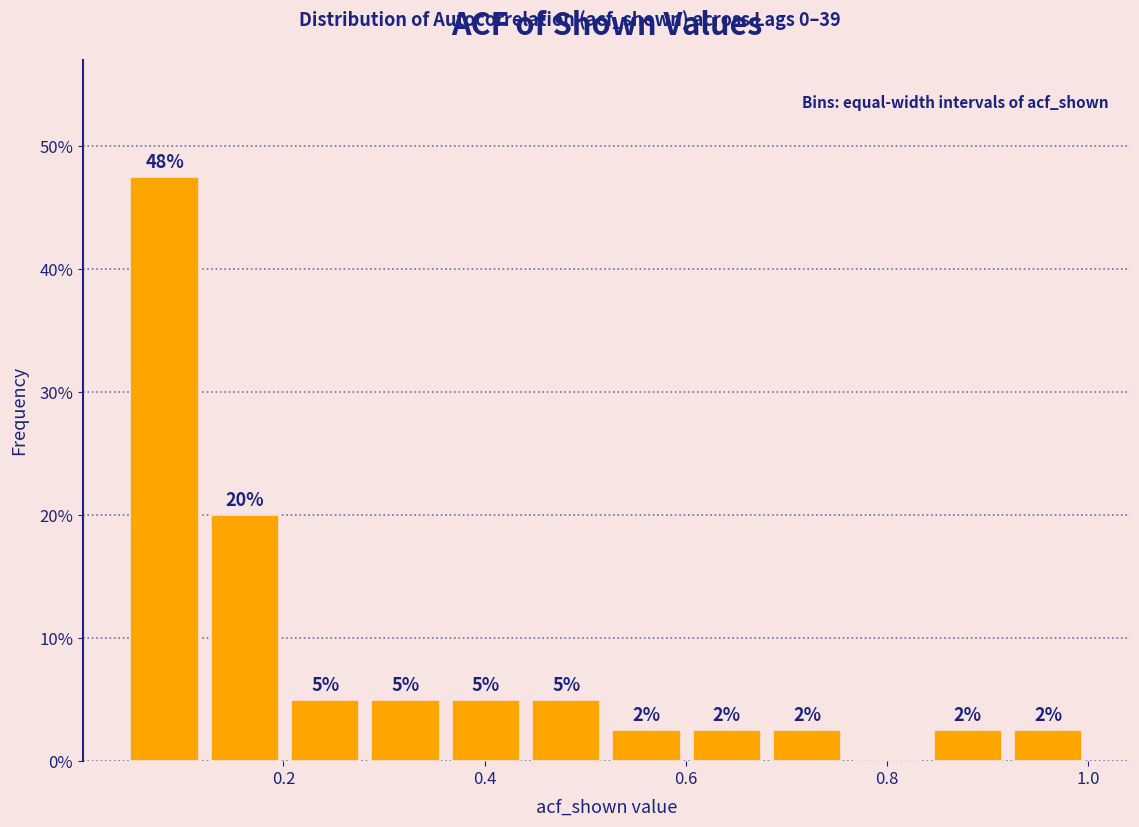

Around what value on the x-axis is the tallest bar? Give the approximate position of its centre, as read against the axis.

0.08